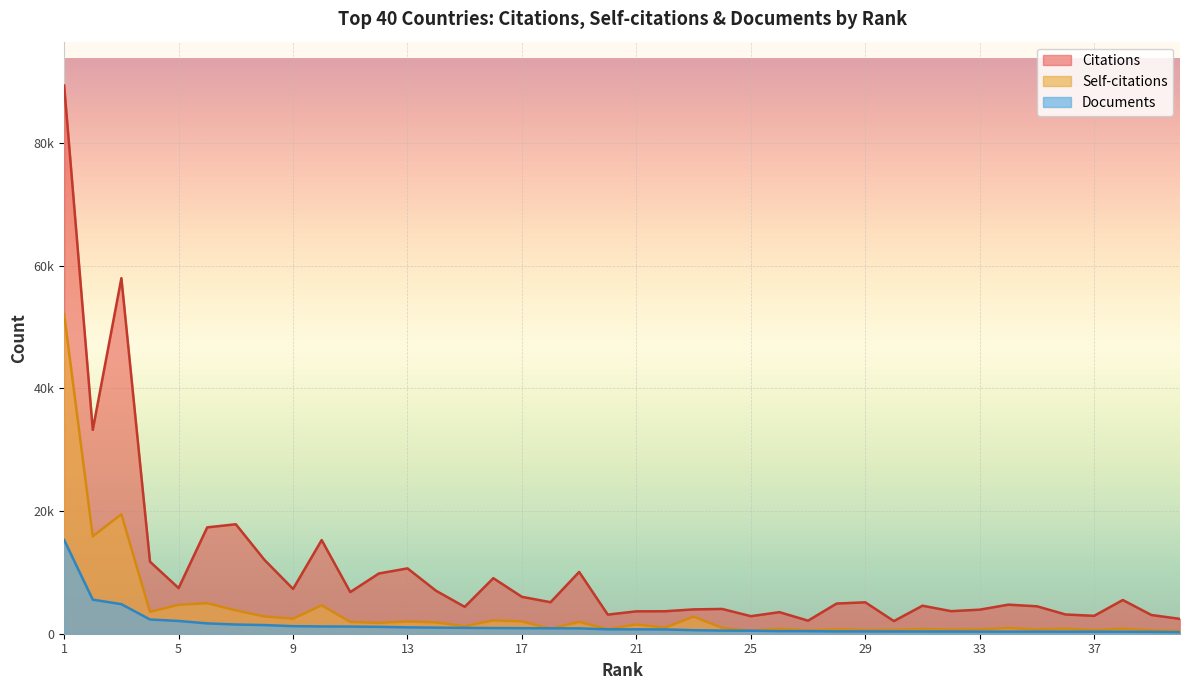

Rank the categories by Self-citations value from lowest to highest.

40, 25, 27, 39, 29, 37, 30, 32, 33, 35, 28, 20, 31, 38, 26, 36, 18, 34, 24, 22, 15, 21, 12, 14, 19, 11, 13, 17, 16, 9, 23, 8, 4, 7, 10, 5, 6, 2, 3, 1